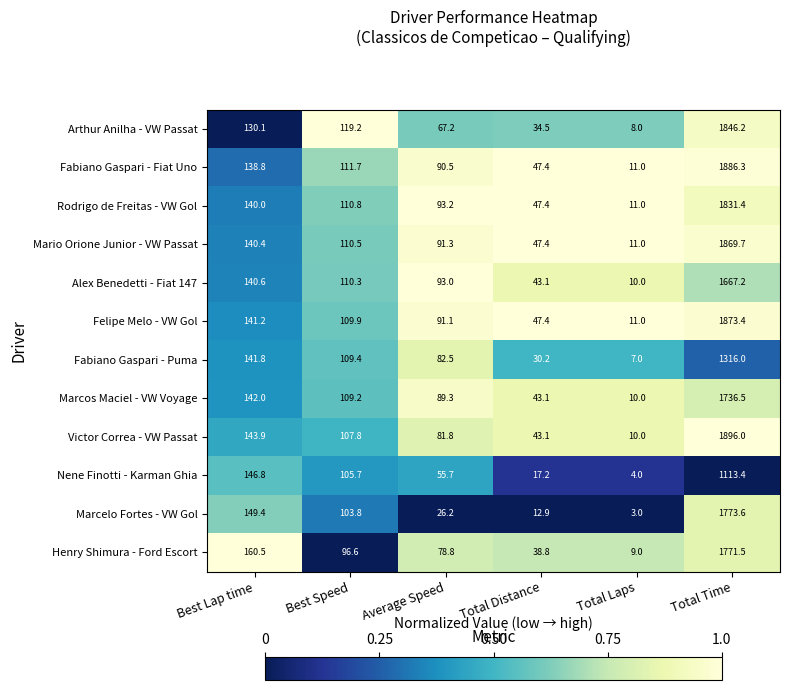

What is the spread (max minus min) of values at Average Speed?

67.0